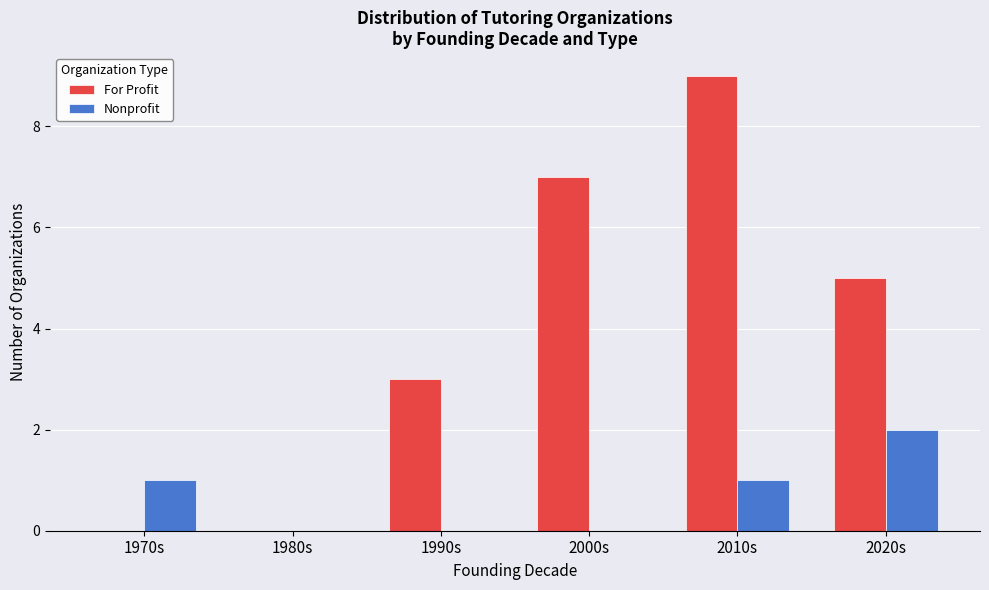

Between 1970s and 2020s, which series saw the biggest shift?

For Profit